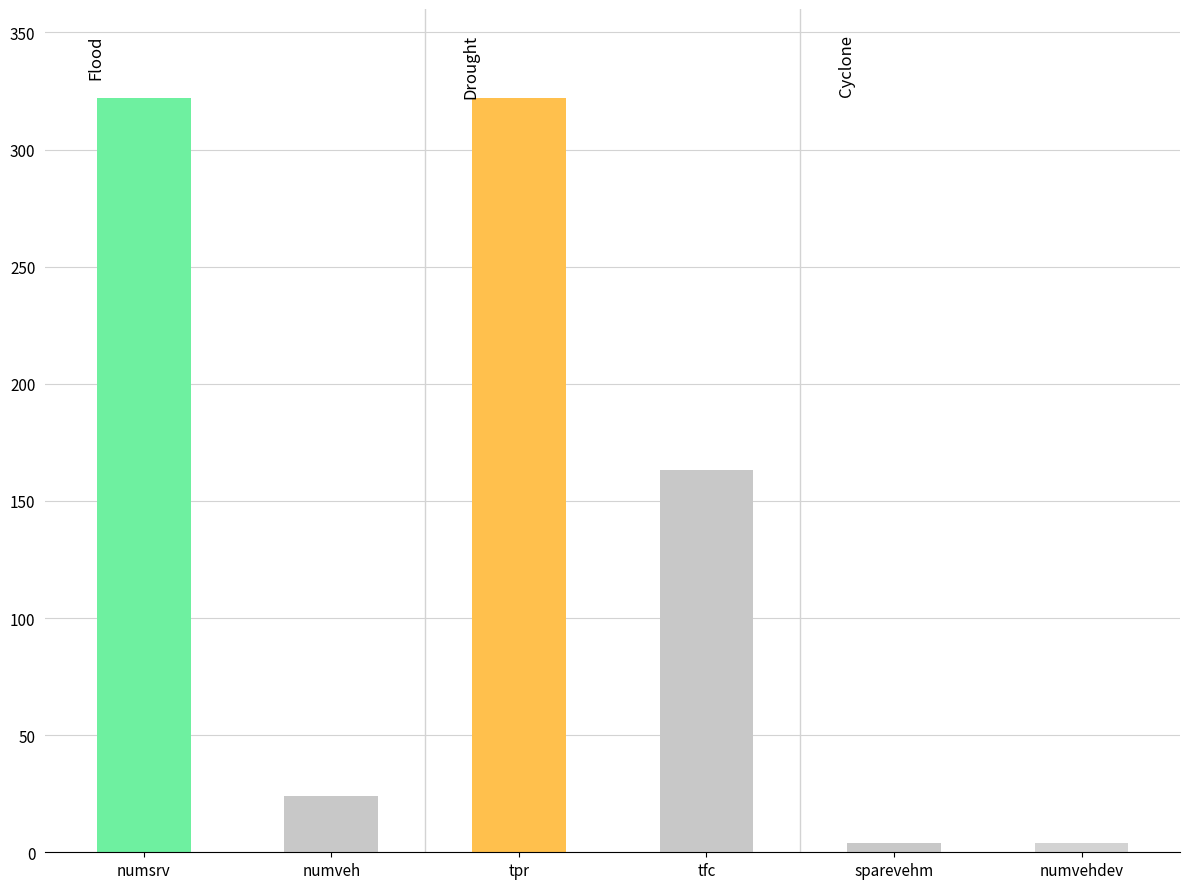

How many categories are shown in the chart?

6